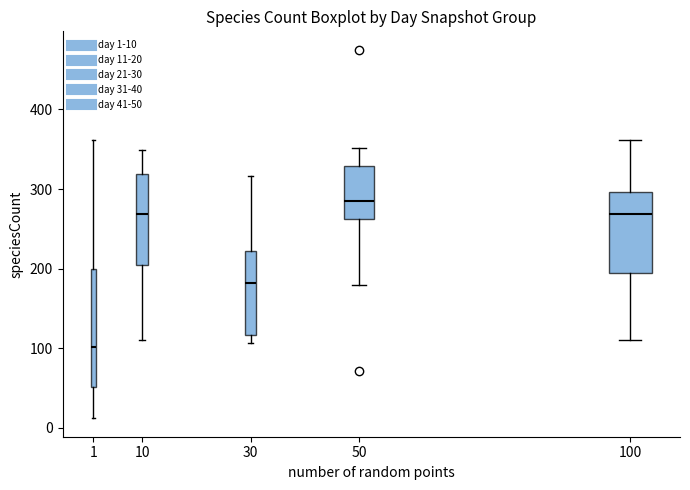

Which box has the lowest median line?

1